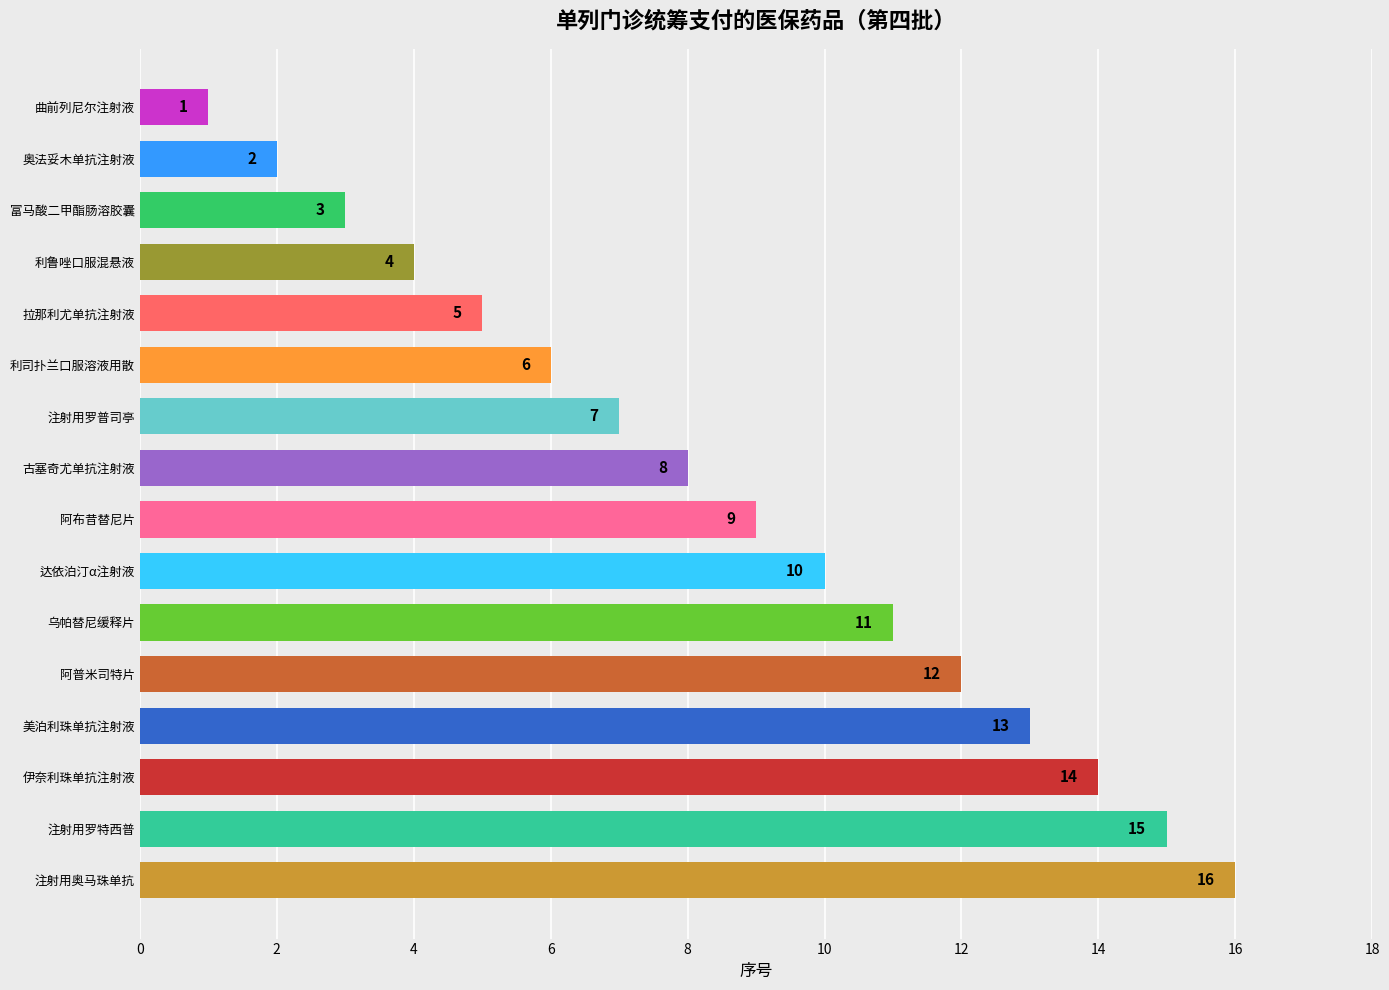

What is the difference between the second highest and second lowest values?

13